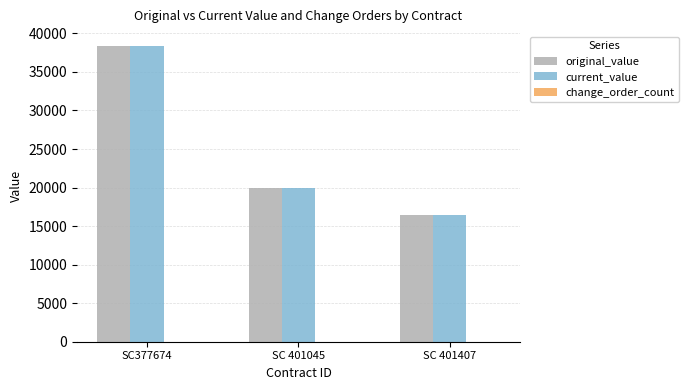

What is the value of the original_value bar at the 2nd from the left?

20000